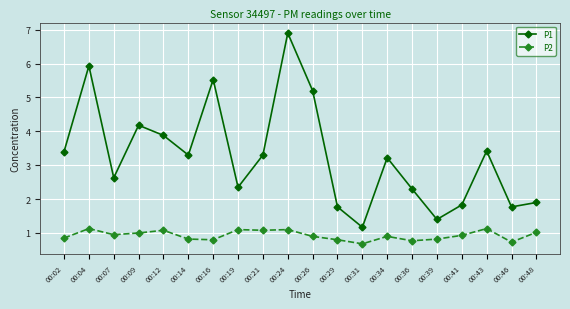

What is the difference between the maximum and second lowest values in the P2 series?

0.4